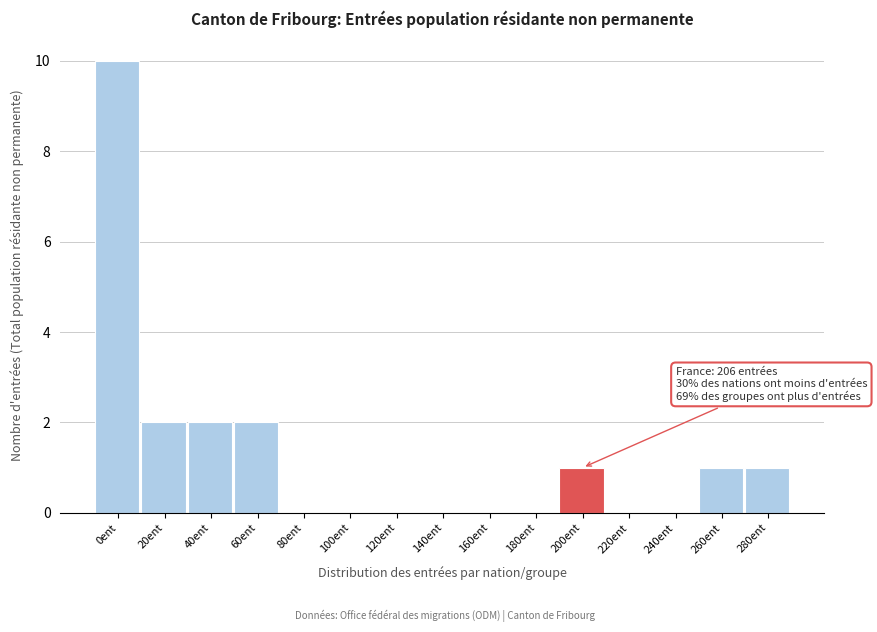

Reading left to right, what are all the values shown in this chart?

0ent=10	20ent=2	40ent=2	60ent=2	80ent=0	100ent=0	120ent=0	140ent=0	160ent=0	180ent=0	200ent=1	220ent=0	240ent=0	260ent=1	280ent=1